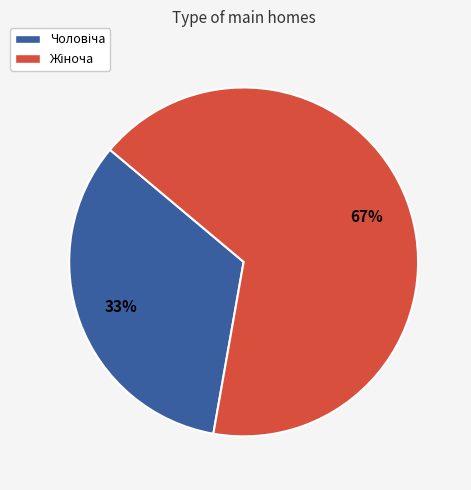

Does any single category account for the majority?

Yes